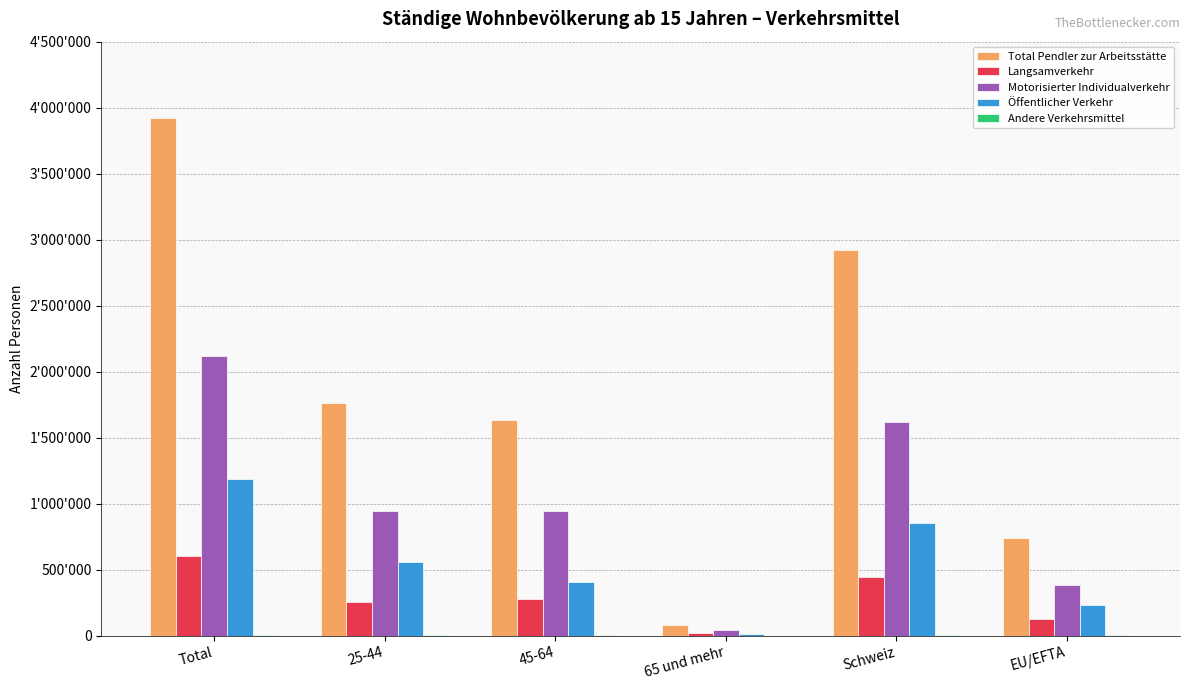

Which series has the largest range (max minus min)?

Total Pendler zur Arbeitsstätte